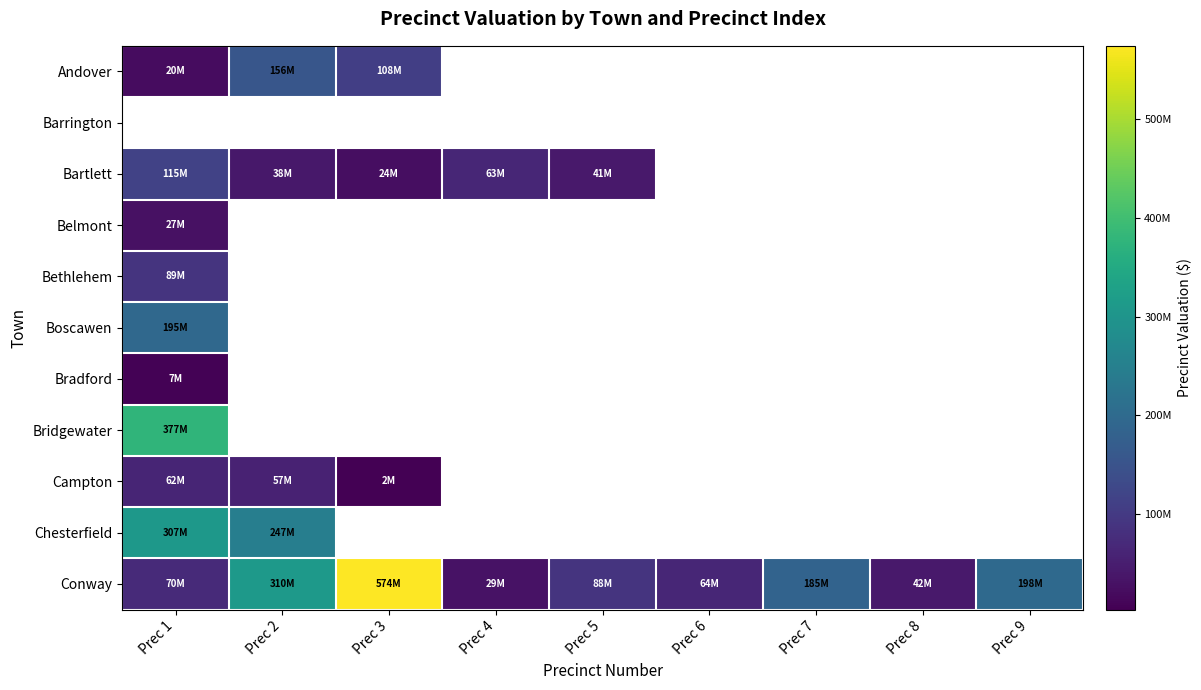

What is the difference between the maximum and minimum values in the Bartlett series?

90668549.0